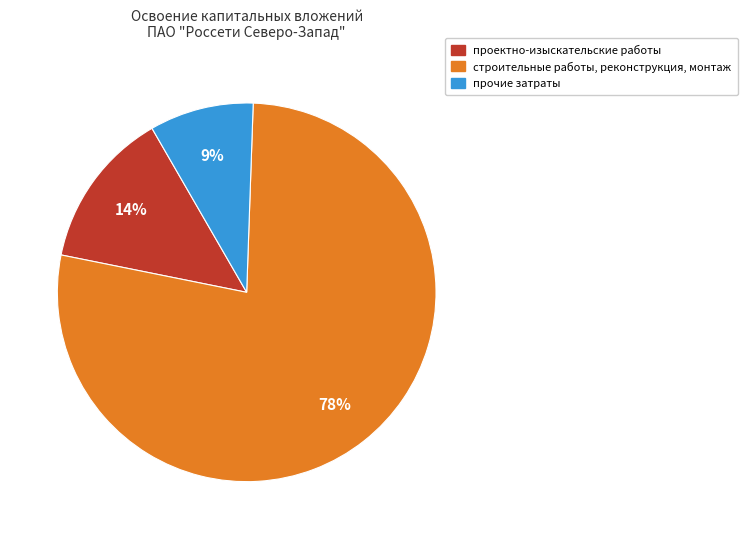

To the nearest percent, what is the average slice percentage?

33%